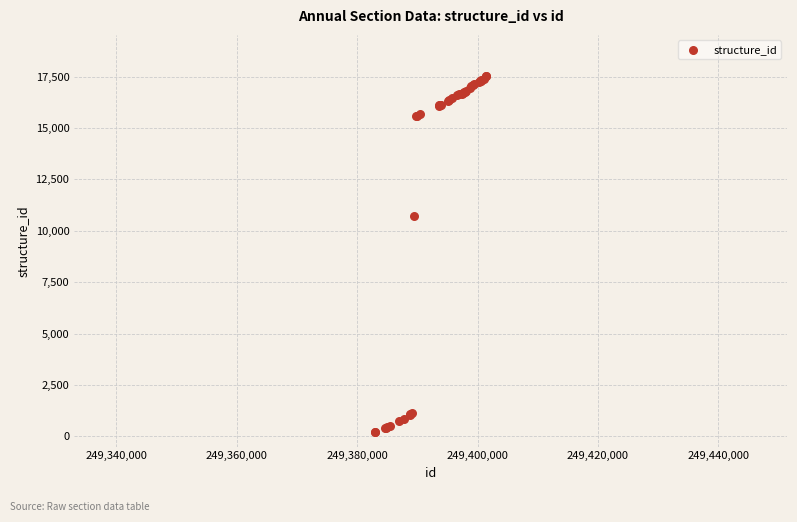

What Y value in the scatter plot is closest to 8860?

10710